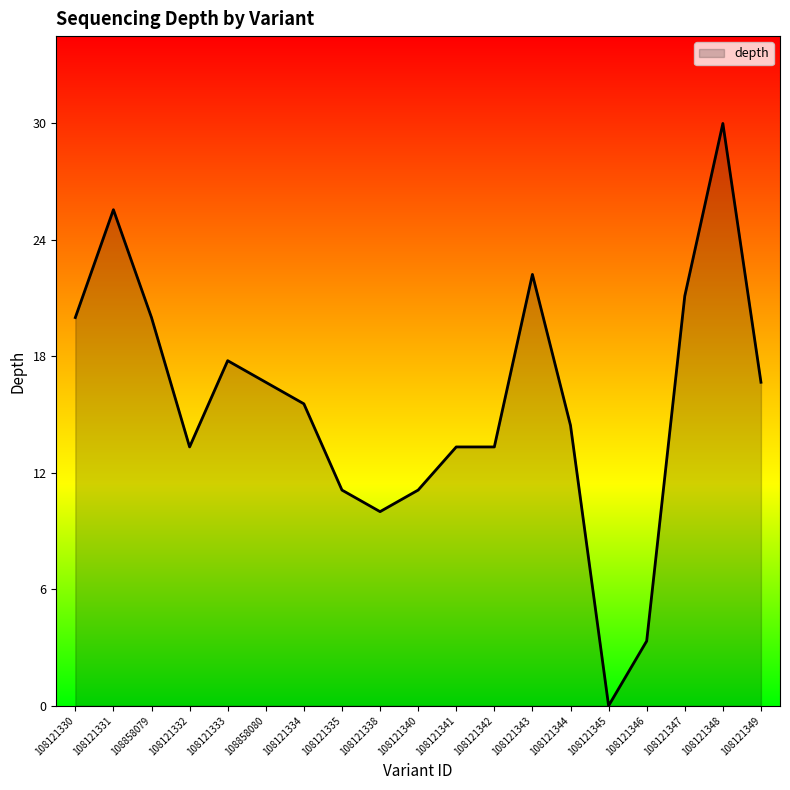

Approximately how many times larger is the value at 108121343 compared to 108121334?

1.4